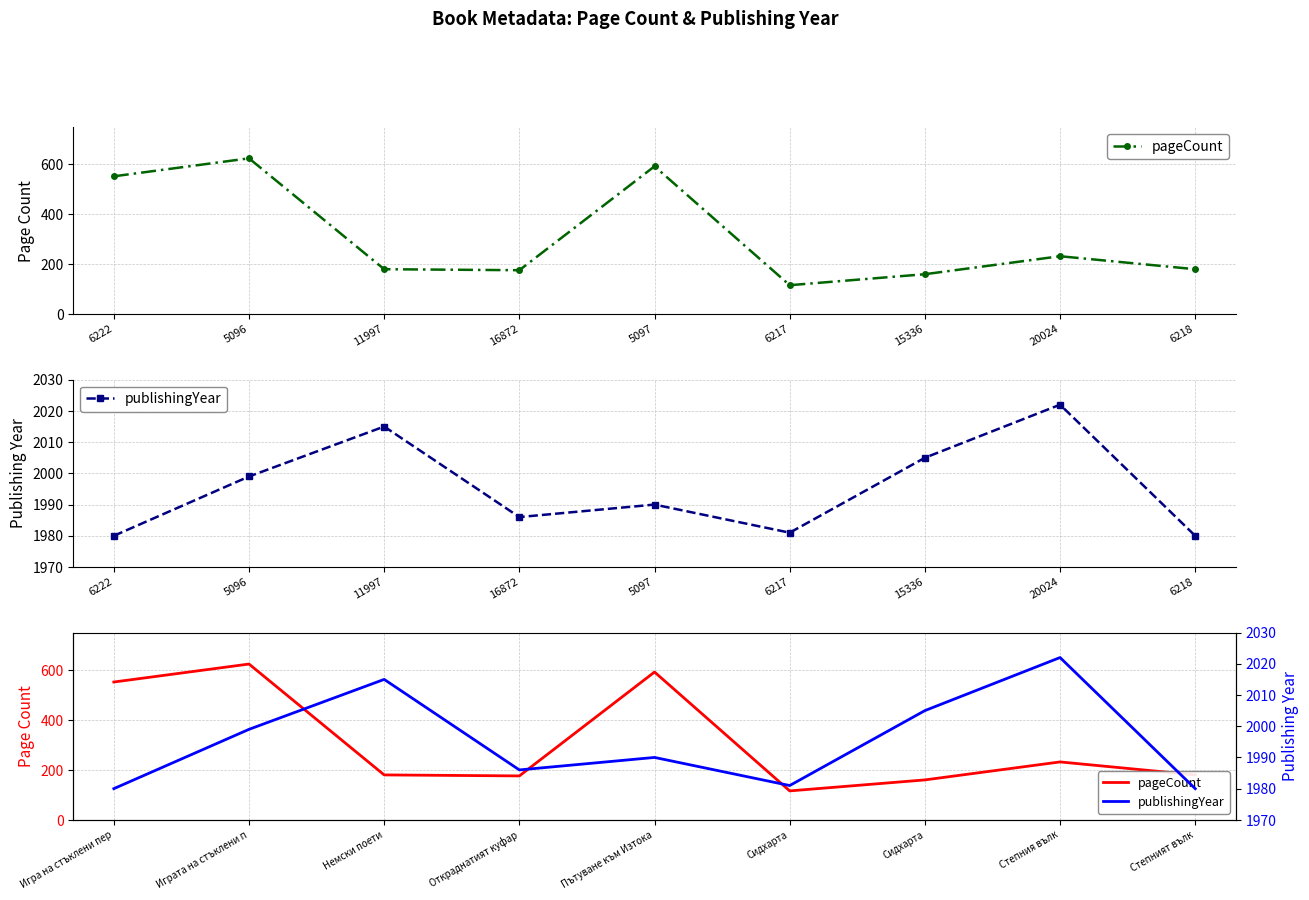

True or false: publishingYear and pageCount intersect in this chart.

False